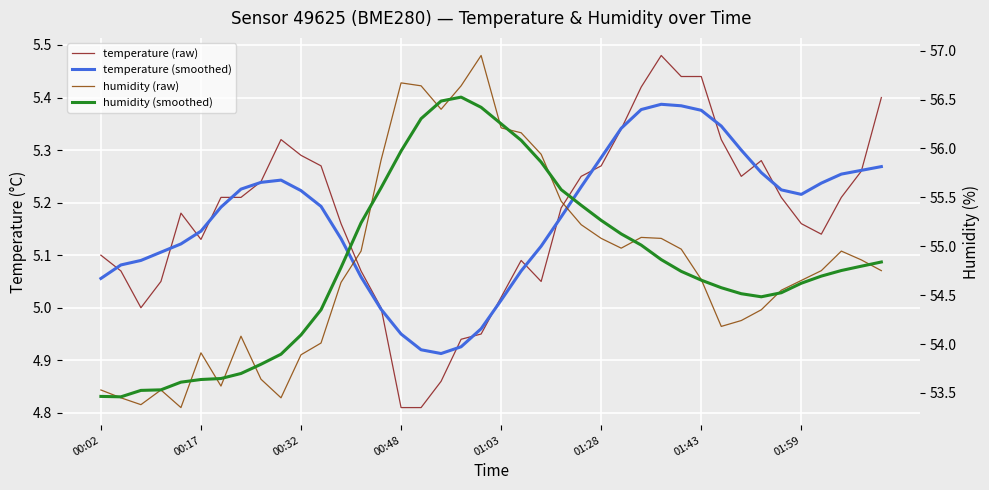

What is the average value of the humidity (raw) series?

54.8